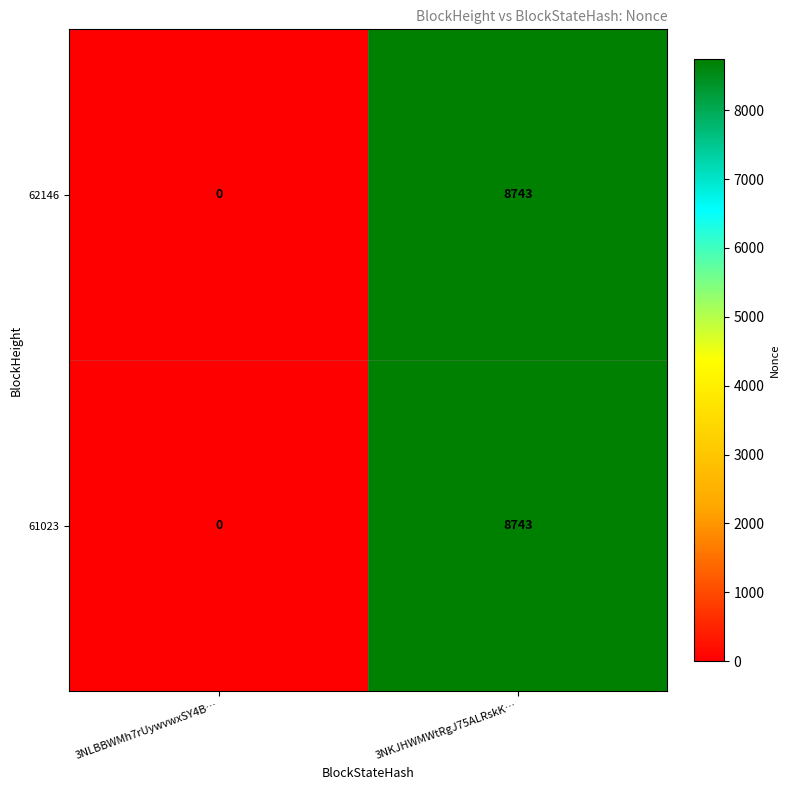

What is the total value across all series at 3NKJHWMWtRgJ75ALRskK…?

17486